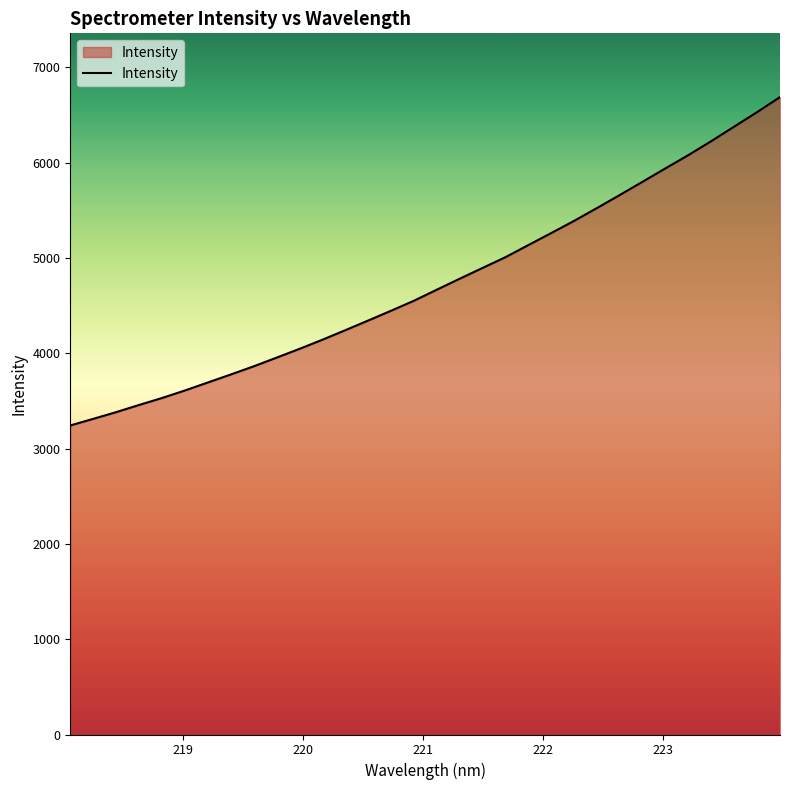

What is the difference between the maximum and minimum values?

3444.8